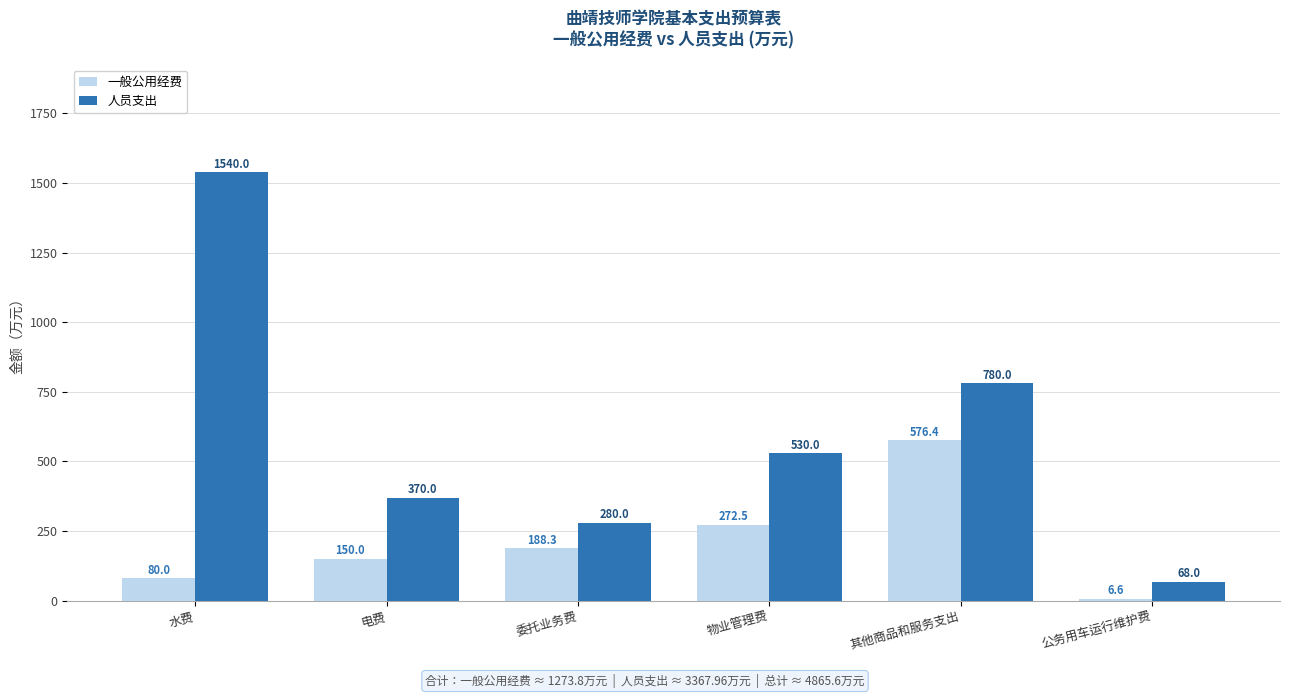

Is the value of 一般公用经费 at 物业管理费 greater than the value of 人员支出 at 电费?

No